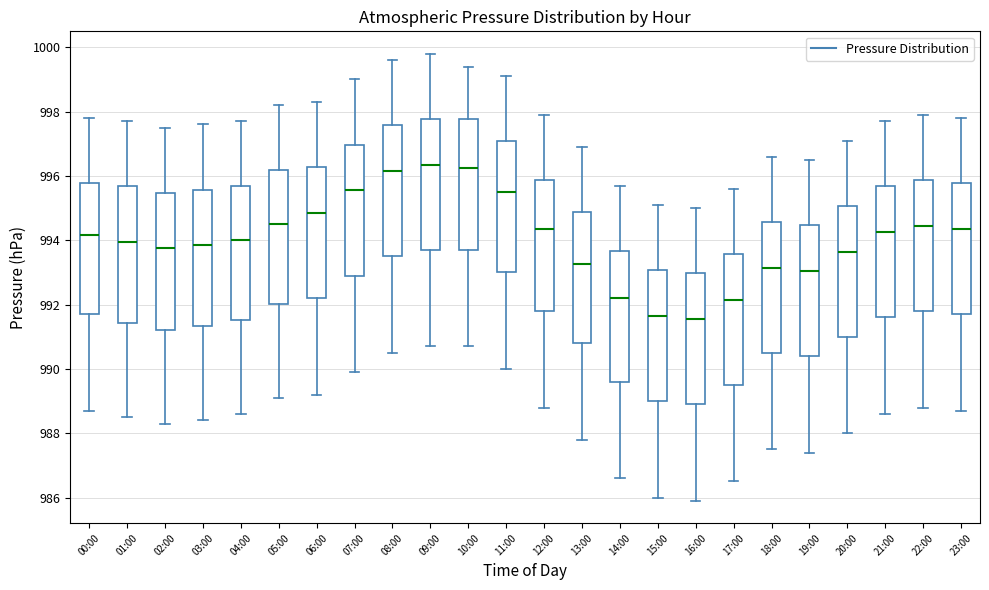

Reading left to right, transcribe this box plot: for each box, give where its median line is, the range the box spans, and where its two whiskers end, as read against the y-axis. The values are not printed on the chart, so give them approximately, as read against the axis.

00:00: median 994.2, box 991.8 to 995.8, whiskers 988.8 to 997.8
01:00: median 994.0, box 991.4 to 995.6, whiskers 988.6 to 997.8
02:00: median 993.8, box 991.2 to 995.4, whiskers 988.4 to 997.6
03:00: median 993.8, box 991.4 to 995.6, whiskers 988.4 to 997.6
04:00: median 994.0, box 991.6 to 995.6, whiskers 988.6 to 997.8
05:00: median 994.6, box 992.0 to 996.2, whiskers 989.2 to 998.2
06:00: median 994.8, box 992.2 to 996.2, whiskers 989.2 to 998.4
07:00: median 995.6, box 993.0 to 997.0, whiskers 990.0 to 999.0
08:00: median 996.2, box 993.6 to 997.6, whiskers 990.6 to 999.6
09:00: median 996.4, box 993.8 to 997.8, whiskers 990.8 to 999.8
10:00: median 996.2, box 993.8 to 997.8, whiskers 990.8 to 999.4
11:00: median 995.6, box 993.0 to 997.0, whiskers 990.0 to 999.2
12:00: median 994.4, box 991.8 to 995.8, whiskers 988.8 to 998.0
13:00: median 993.2, box 990.8 to 994.8, whiskers 987.8 to 997.0
14:00: median 992.2, box 989.6 to 993.6, whiskers 986.6 to 995.8
15:00: median 991.6, box 989.0 to 993.0, whiskers 986.0 to 995.2
16:00: median 991.6, box 989.0 to 993.0, whiskers 986.0 to 995.0
17:00: median 992.2, box 989.6 to 993.6, whiskers 986.6 to 995.6
18:00: median 993.2, box 990.6 to 994.6, whiskers 987.6 to 996.6
19:00: median 993.0, box 990.4 to 994.4, whiskers 987.4 to 996.6
20:00: median 993.6, box 991.0 to 995.0, whiskers 988.0 to 997.2
21:00: median 994.2, box 991.6 to 995.6, whiskers 988.6 to 997.8
22:00: median 994.4, box 991.8 to 995.8, whiskers 988.8 to 998.0
23:00: median 994.4, box 991.8 to 995.8, whiskers 988.8 to 997.8